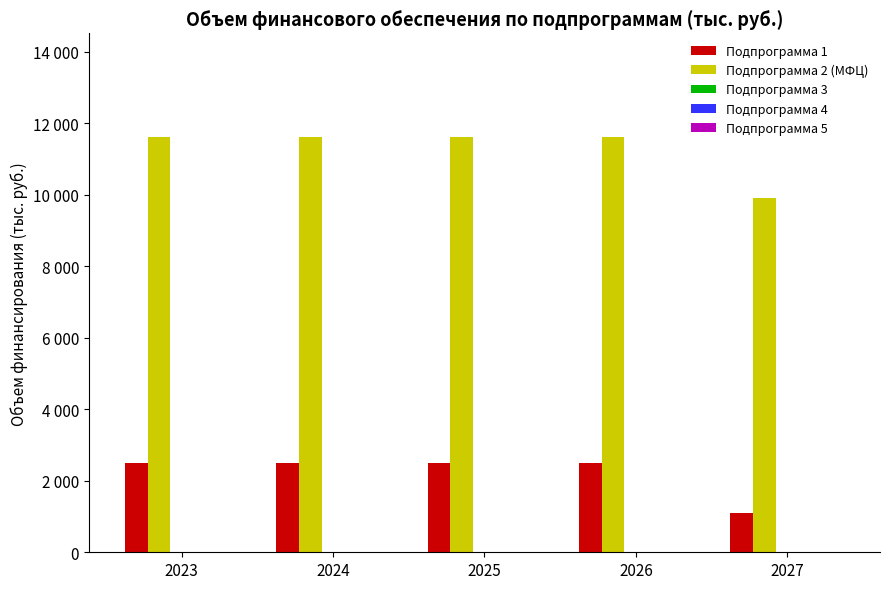

Rank the categories by Подпрограмма 2 (МФЦ) value from highest to lowest.

2023, 2024, 2025, 2026, 2027